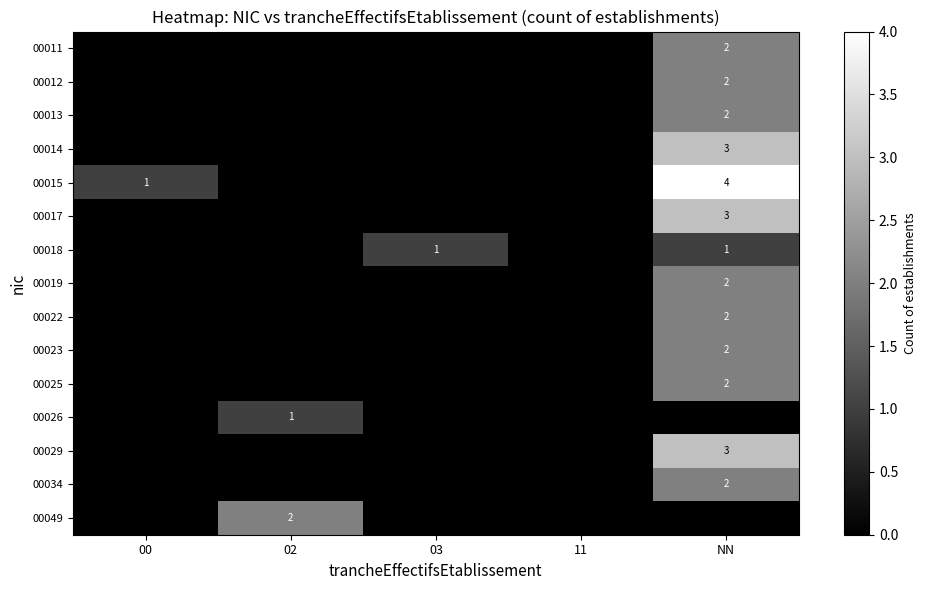

True or false: 00025 has a value of 3 at NN.

False